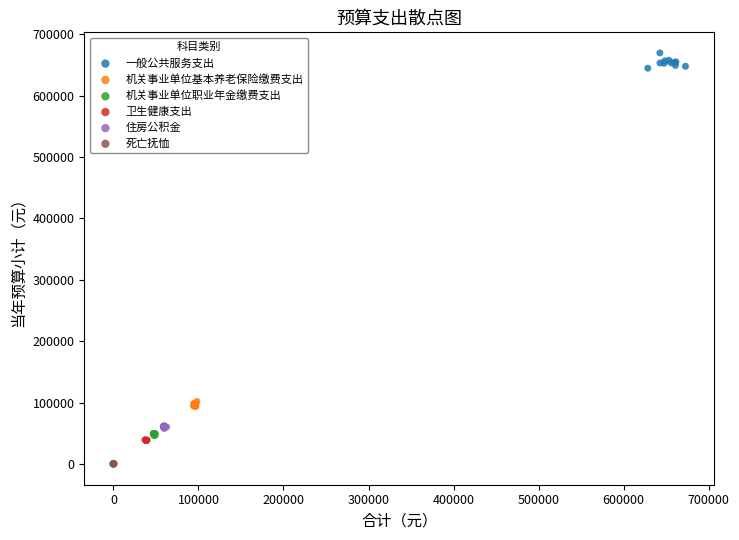

Which series contains the lowest Y value?

死亡抚恤